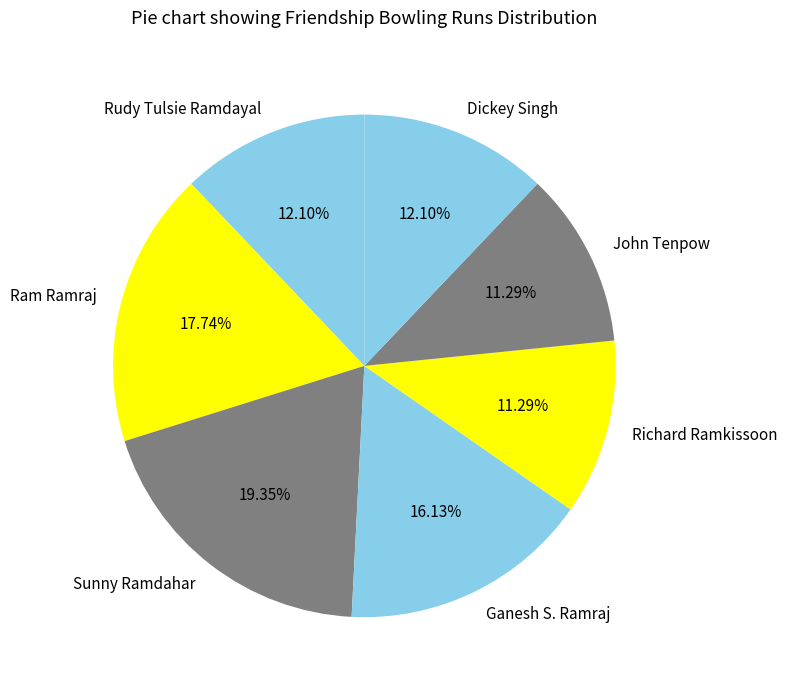

How many slices are in this pie chart?

7